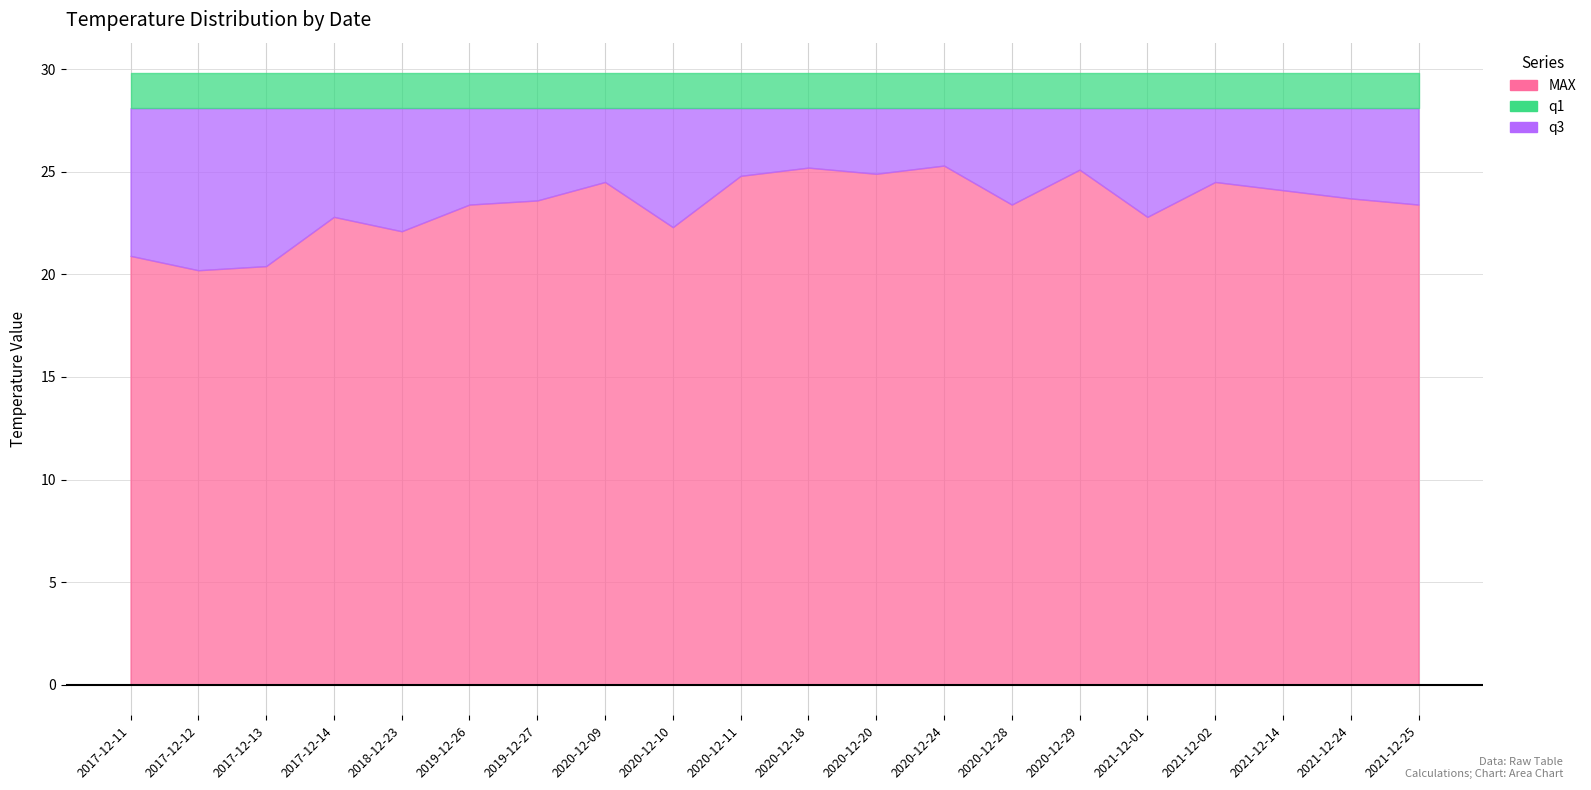

Which has a higher value, 2019-12-26 or 2020-12-10?

2019-12-26